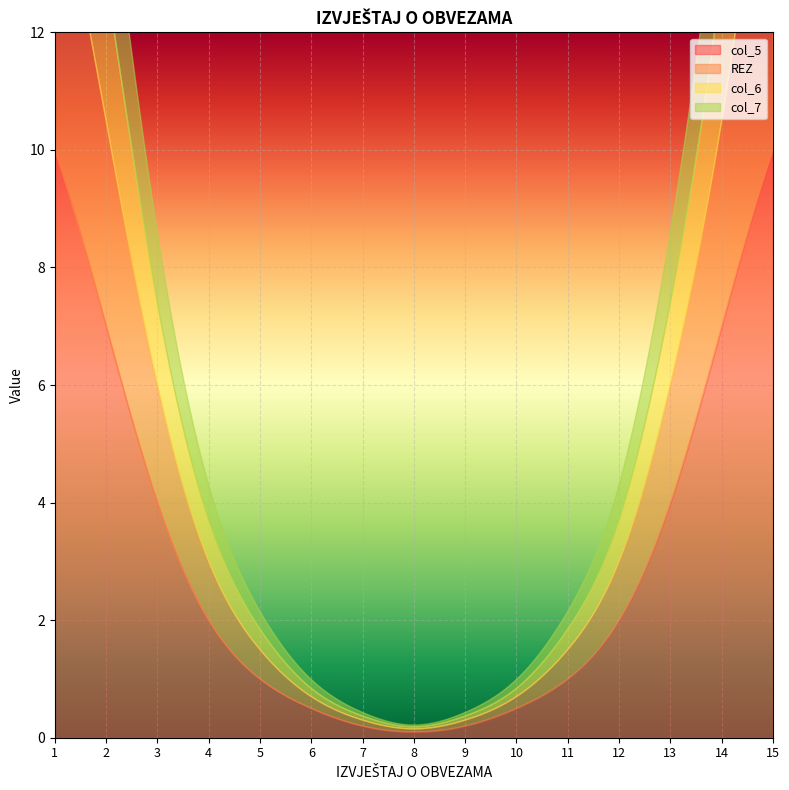

Count the number of data series in this chart.

4